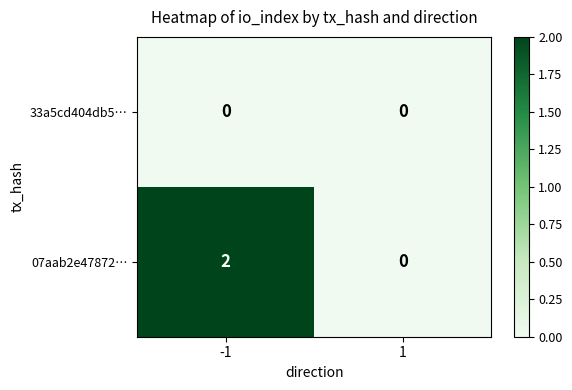

Which series has the largest range (max minus min)?

07aab2e47872…